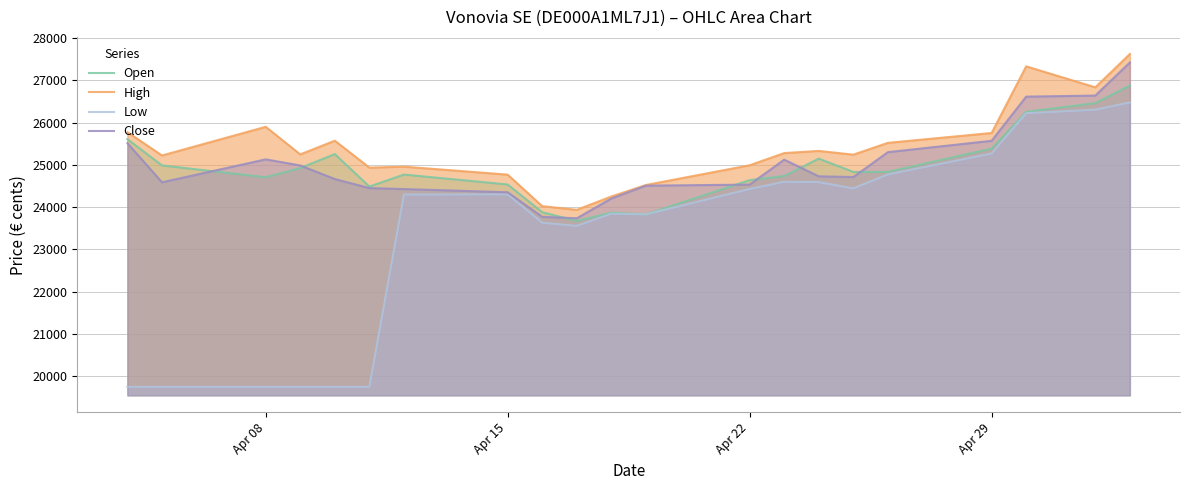

Reading left to right, transcribe all the data shown in this chart.

Open: 25608	24987	24707	24925	25255	24487	24771	24536	23880	23673	23871	23829	24639	24736	25148	24833	24833	25384	26254	26460	26877
High: 25774	25222	25900	25248	25572	24935	24958	24769	24023	23937	24252	24524	24991	25279	25330	25242	25521	25754	27330	26834	27623
Low: 19750	19750	19750	19750	19750	19750	24298	24303	23632	23557	23846	23829	24430	24600	24592	24442	24774	25268	26222	26305	26476
Close: 25513	24588	25130	24986	24665	24451	24428	24352	23771	23737	24205	24509	24533	25123	24729	24712	25301	25569	26614	26639	27422